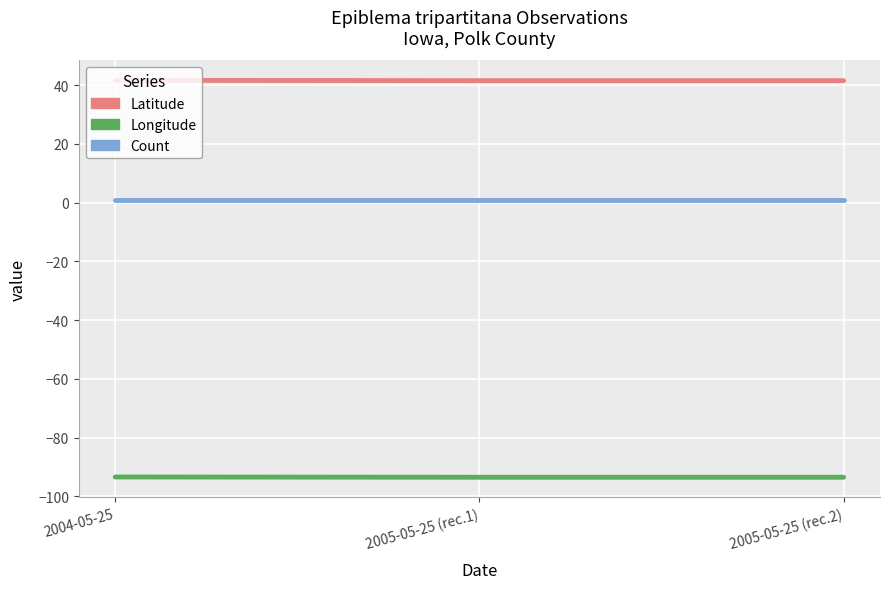

Reading right to left, what are all the values shown in this chart?

Latitude: 41.5	41.5	41.6
Longitude: -93.5	-93.5	-93.4
Count: 1.0	1.0	1.0